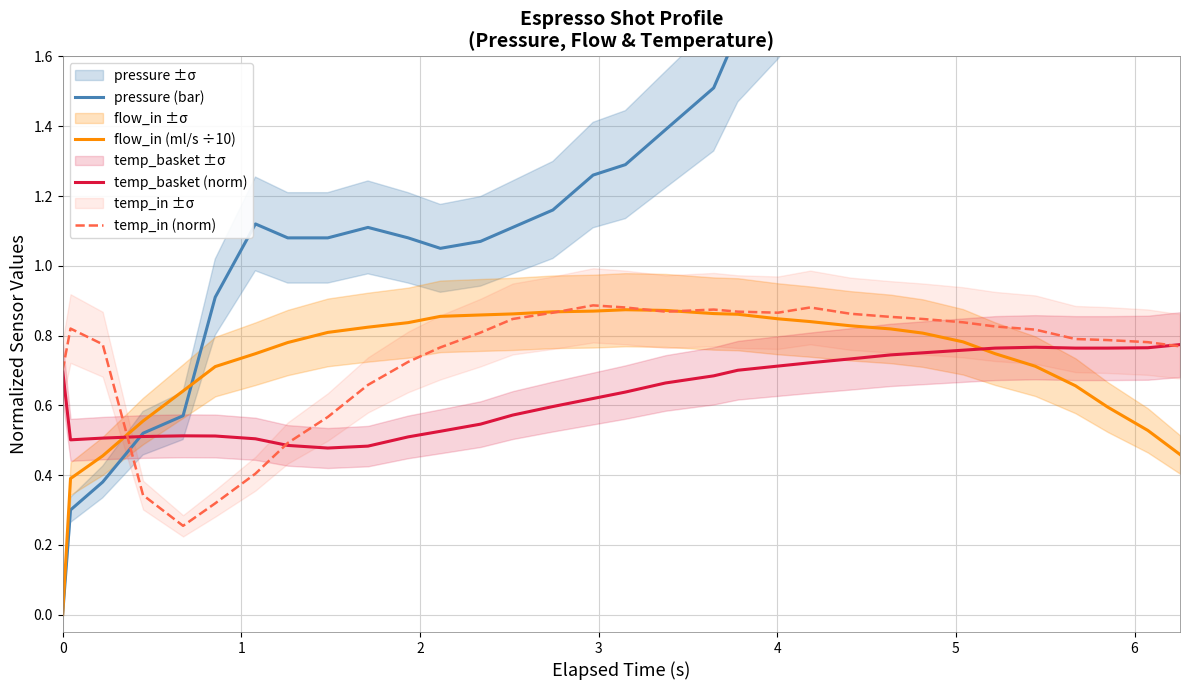

True or false: pressure (bar) has more than 1 interior local peaks.

True